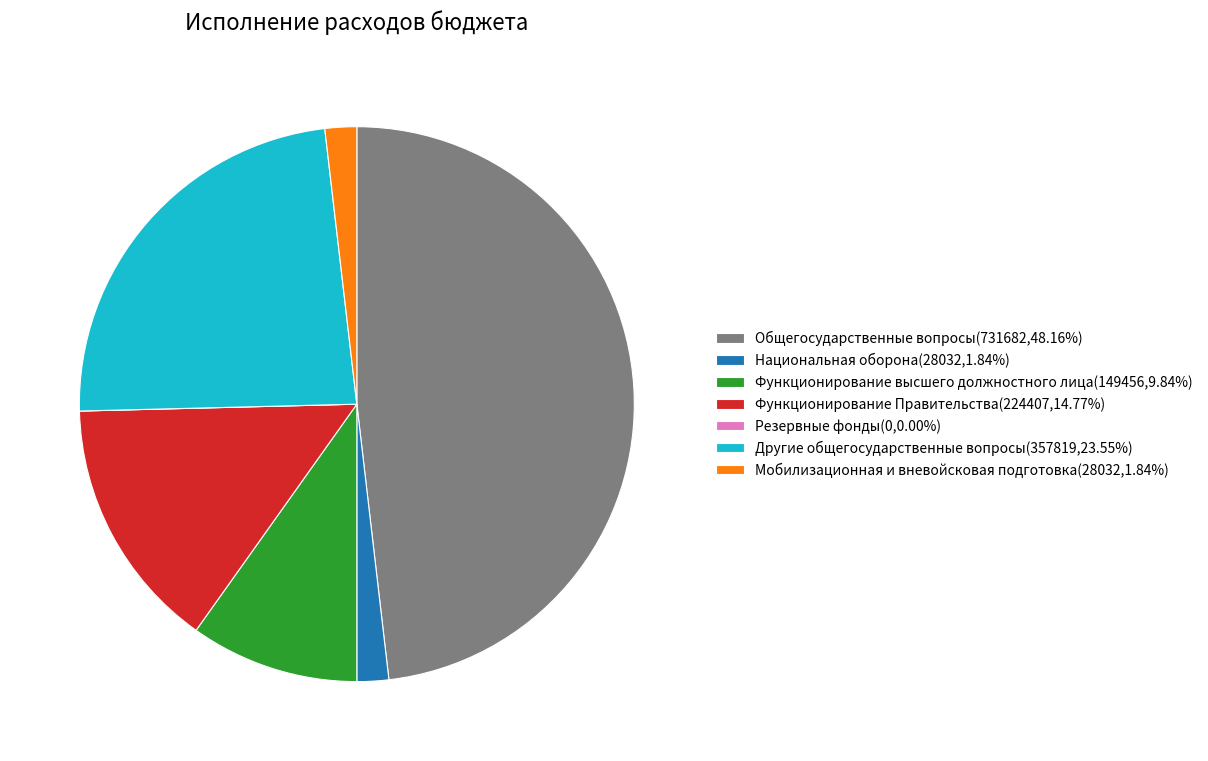

Is Функционирование высшего должностного лица(149456,9.84%) the majority of the pie?

No